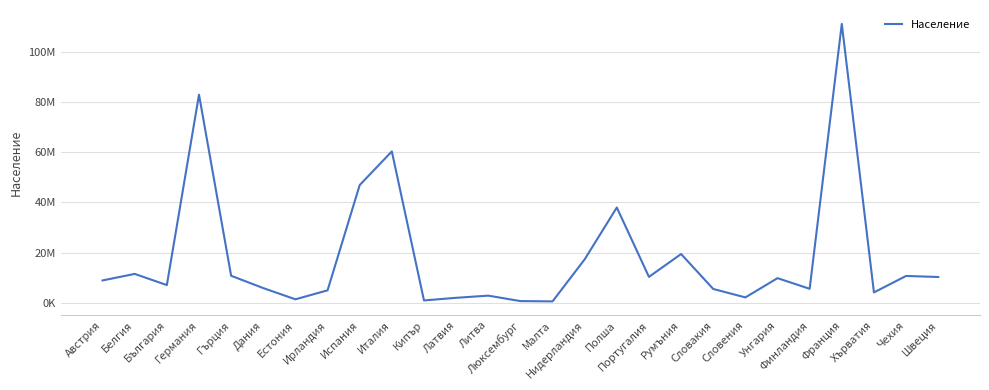

True or false: the data shows 550196 at Латвия.

False